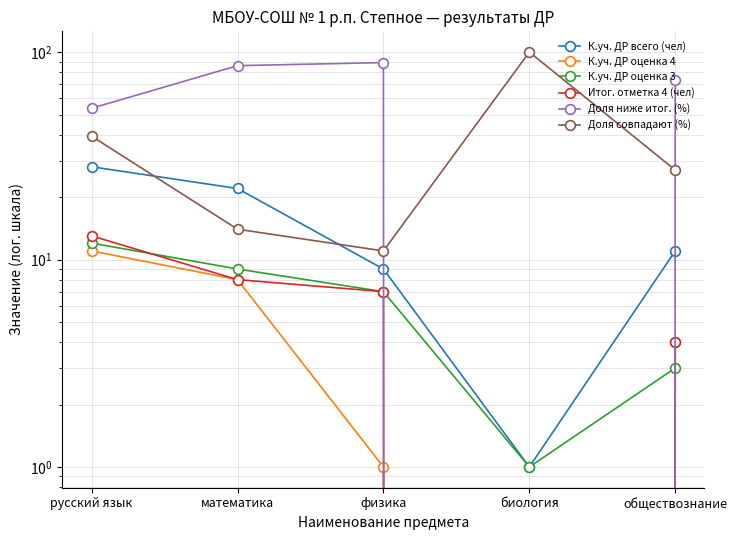

What is the sum of the К.уч. ДР оценка 4 values at обществознание and биология?

4.0